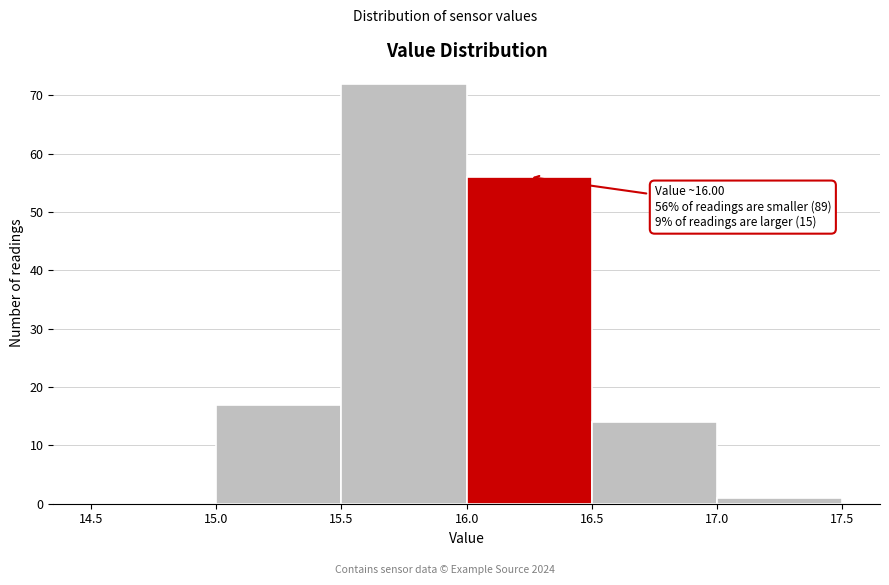

Which range on the x-axis has the tallest bar?

15.5 to 16.0